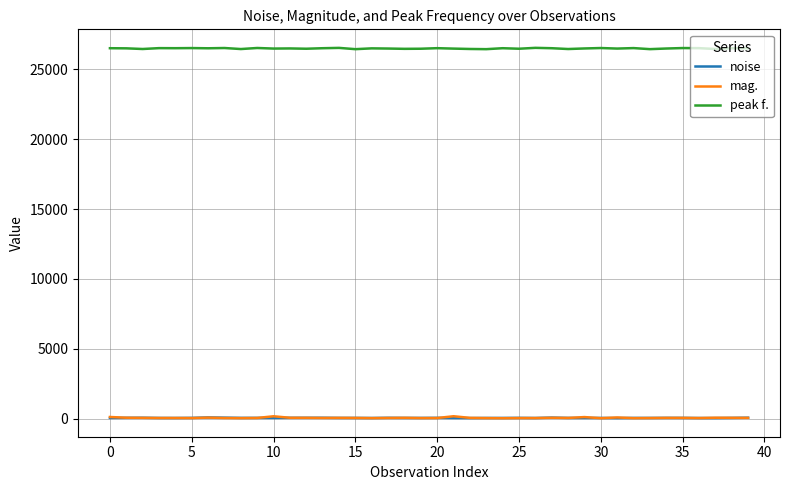

True or false: noise and peak f. intersect in this chart.

False